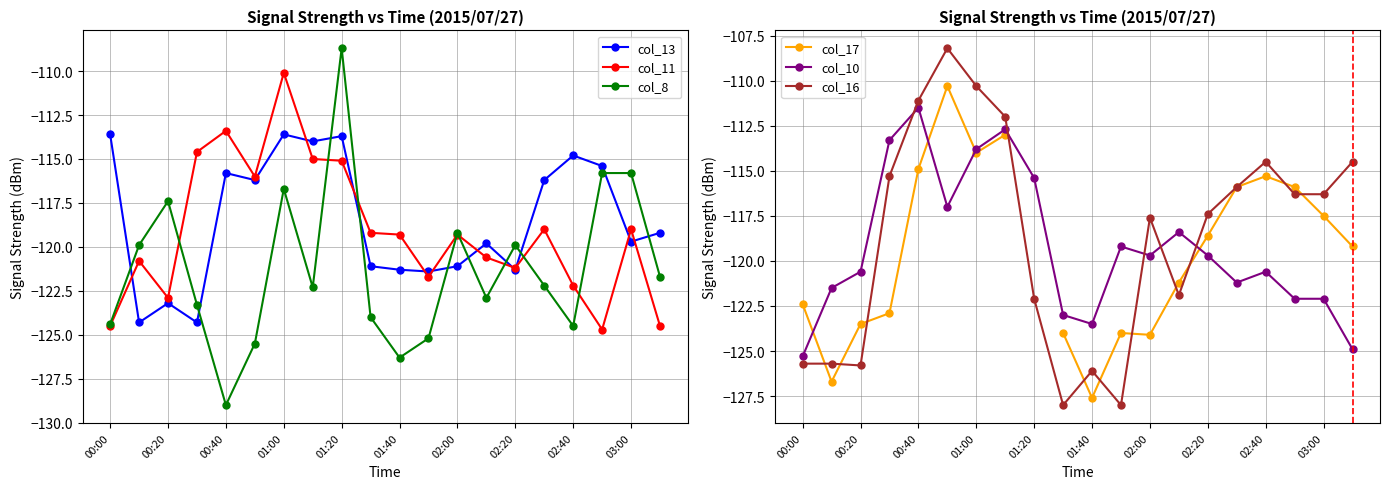

How many interior local valleys does the col_10 series have?

4